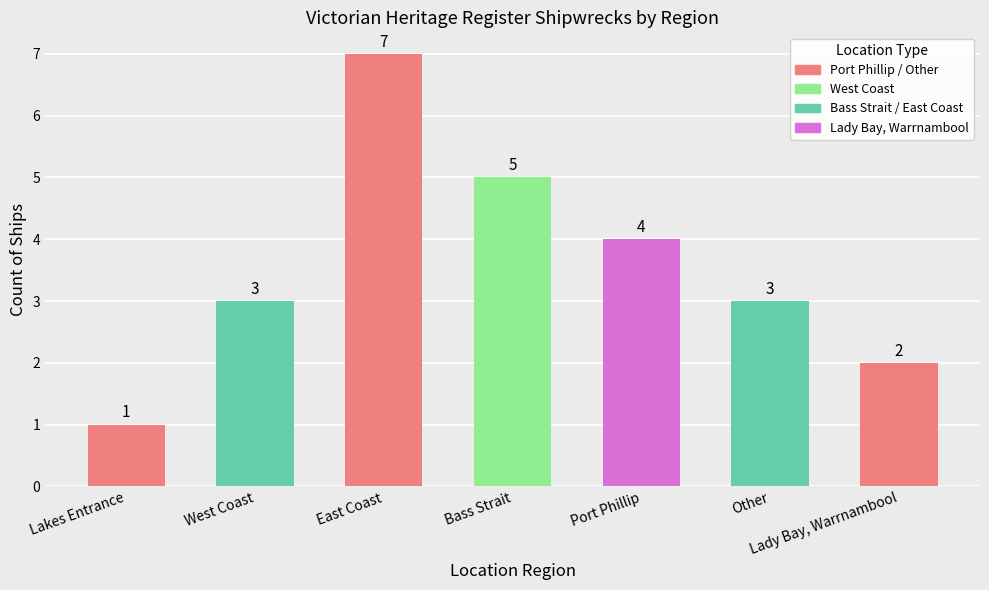

The value at Other is 3. True or false?

True